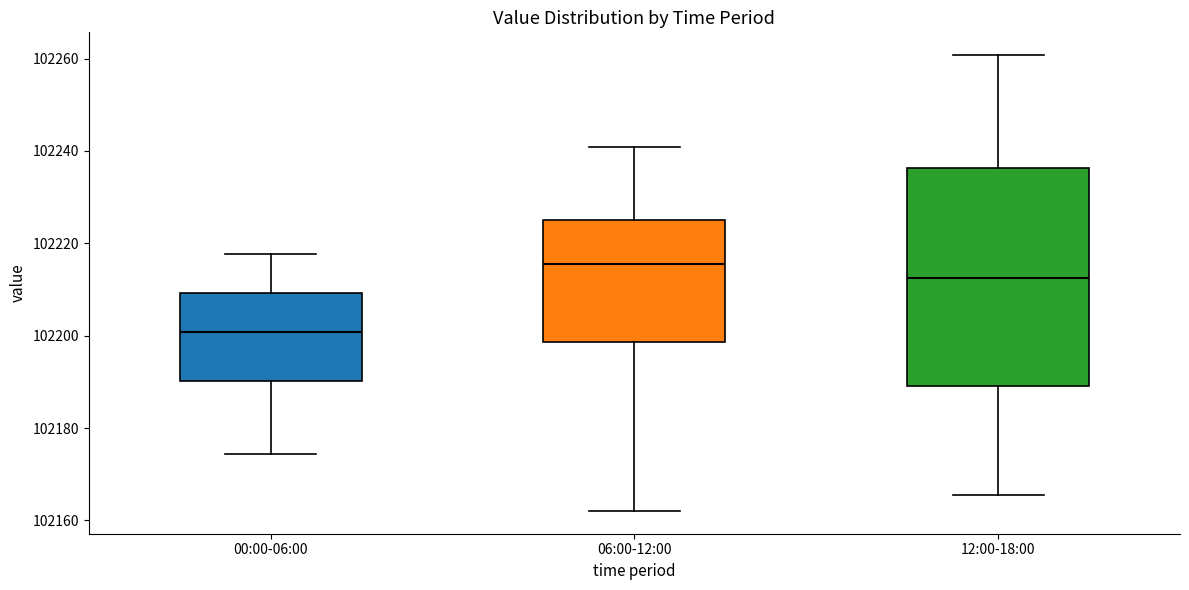

Which box's median line is the highest?

06:00-12:00